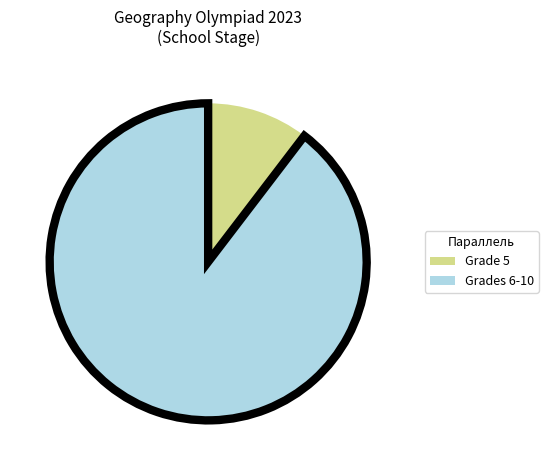

Does any single category account for the majority?

Yes